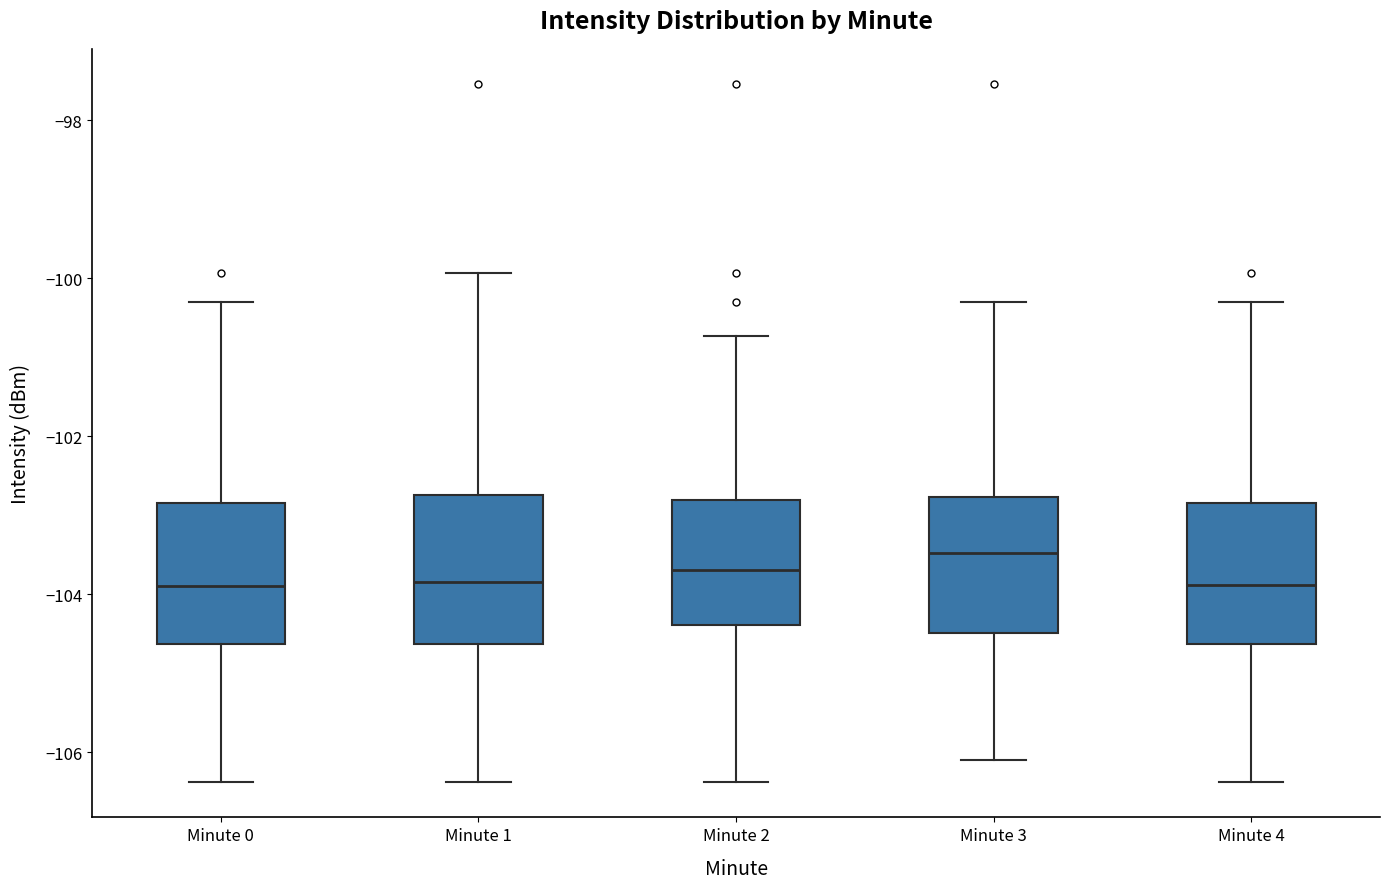

Where is the upper edge of the box for Minute 0 on the y-axis? The values are not printed on the chart, so give them approximately, as read against the axis.

-102.8